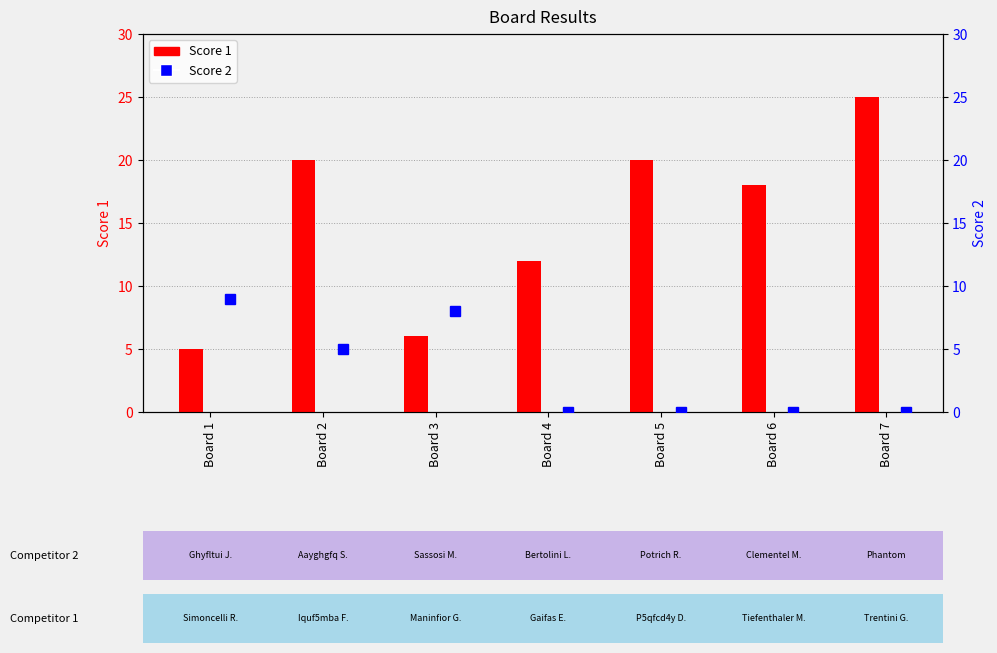

At which label is the value closest to 15?

Board 4